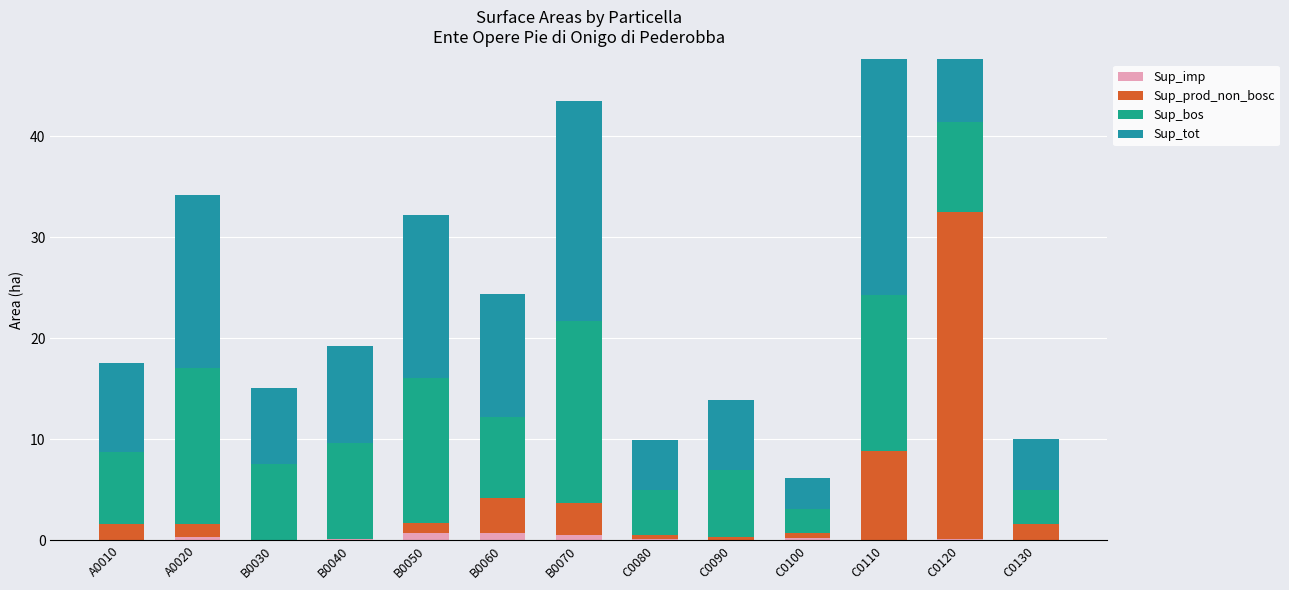

What is the lowest value of the Sup_bos series?

2.4